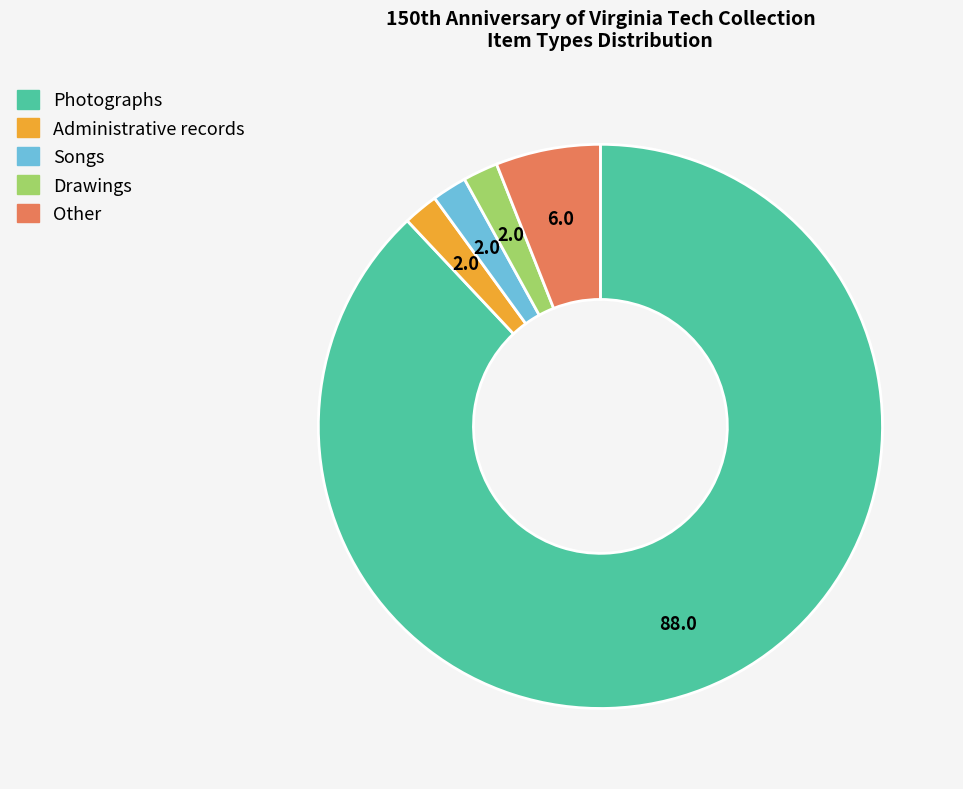

What is the ratio of the value at Photographs to the value at Songs?

44.0